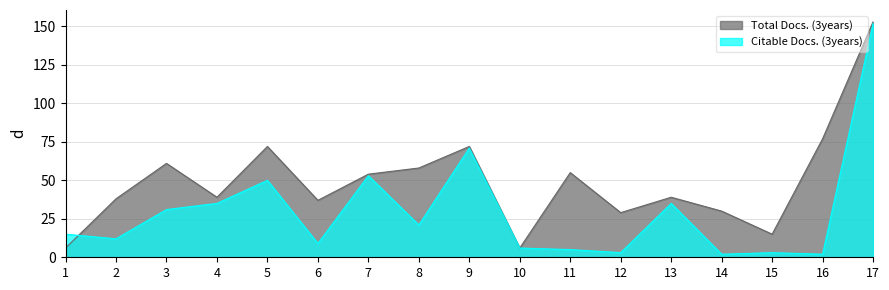

How many interior local peaks does the Total Docs. (3years) series have?

5